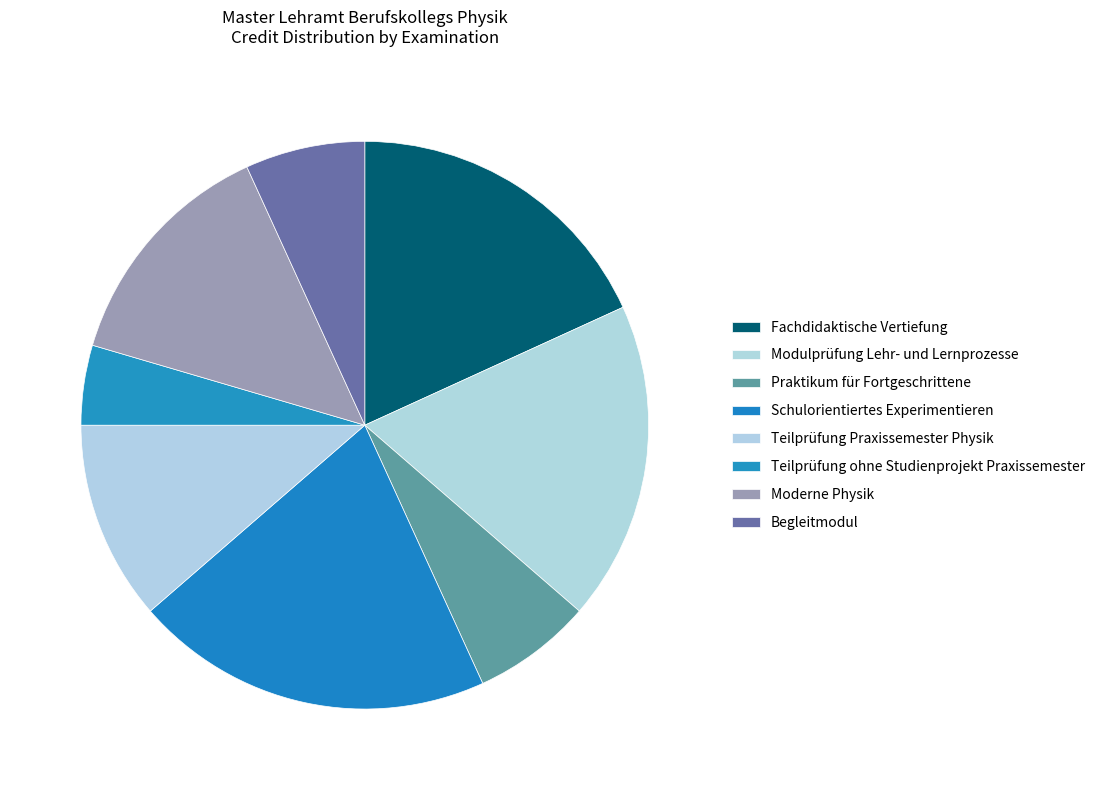

How many slices are in this pie chart?

8